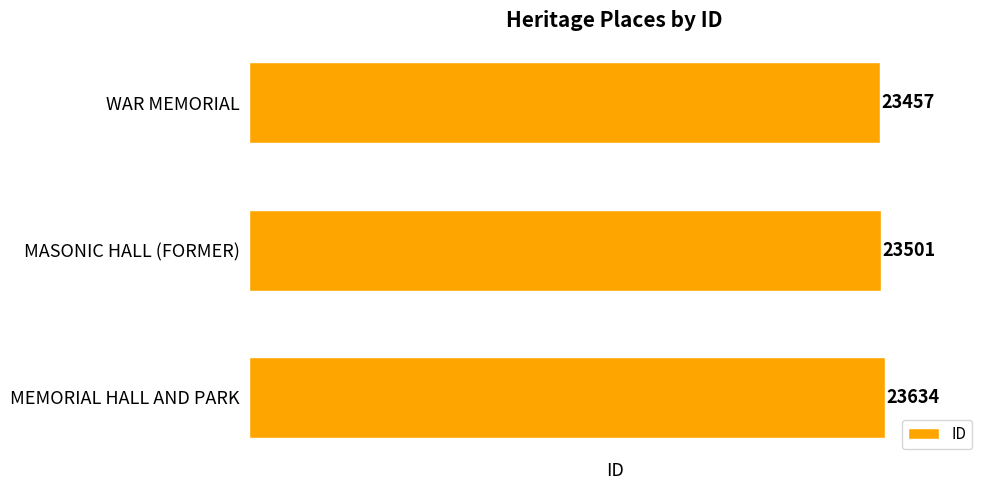

Reading top to bottom, list all the values displayed in this chart.

WAR MEMORIAL=23457	MASONIC HALL (FORMER)=23501	MEMORIAL HALL AND PARK=23634